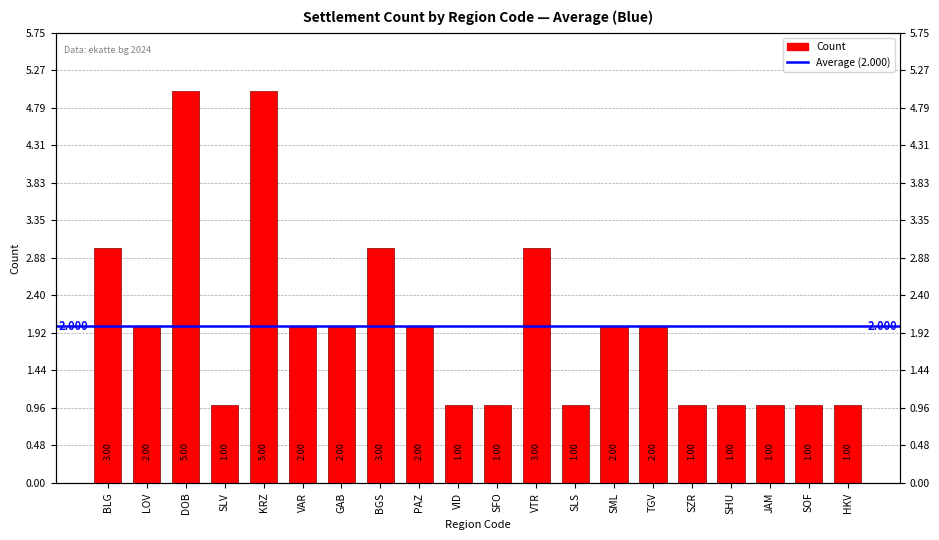

List the labels in order of value, largest first.

DOB, KRZ, BLG, BGS, VTR, LOV, VAR, GAB, PAZ, SML, TGV, SLV, VID, SFO, SLS, SZR, SHU, JAM, SOF, HKV